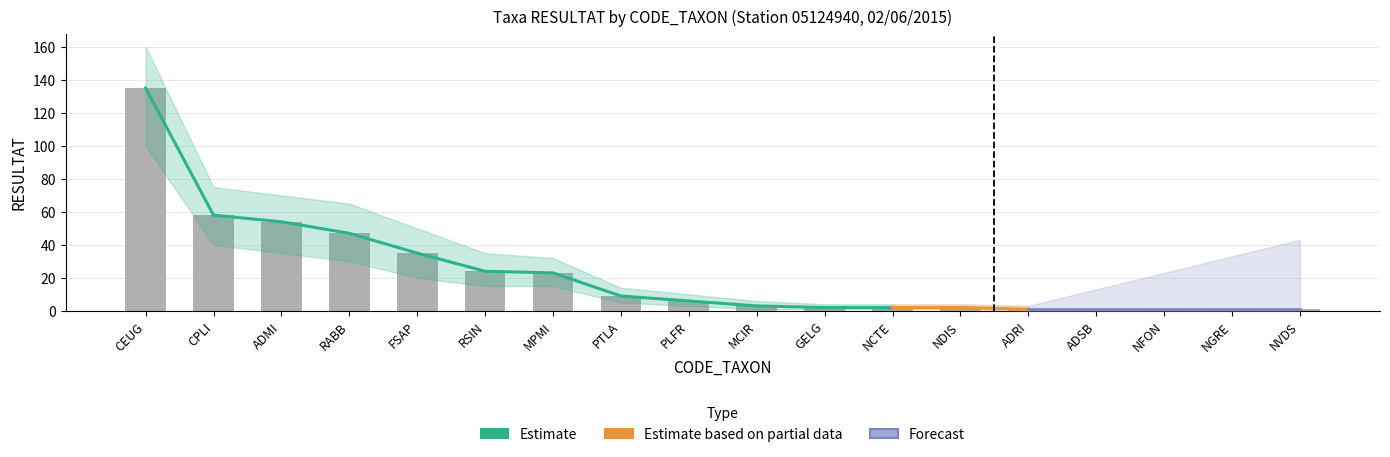

Between ADRI and FSAP, which is larger?

FSAP